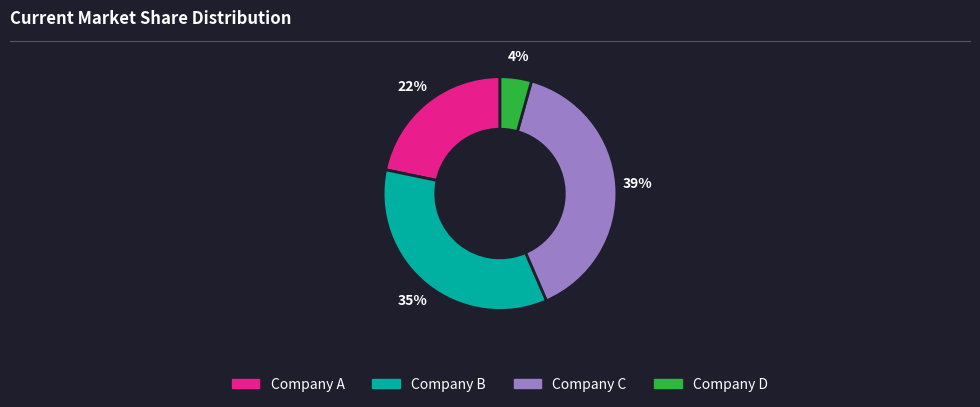

To the nearest percent, what portion does Company A represent?

22%